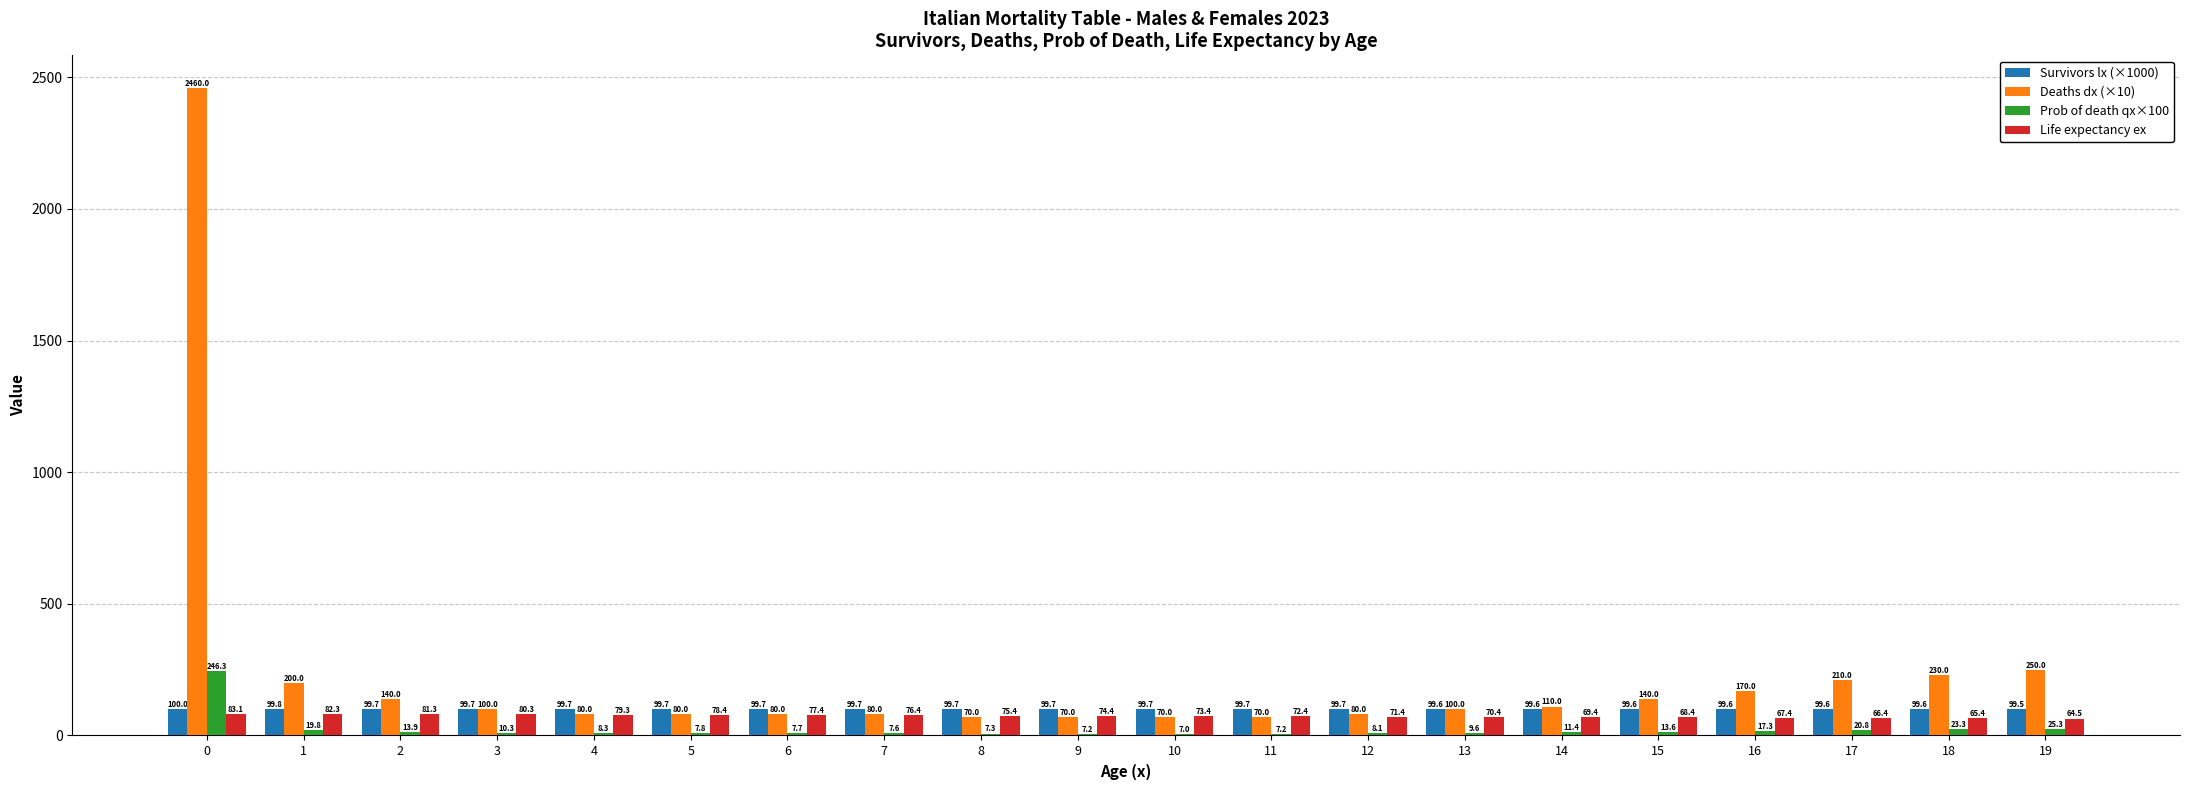

How many groups of bars are there?

20